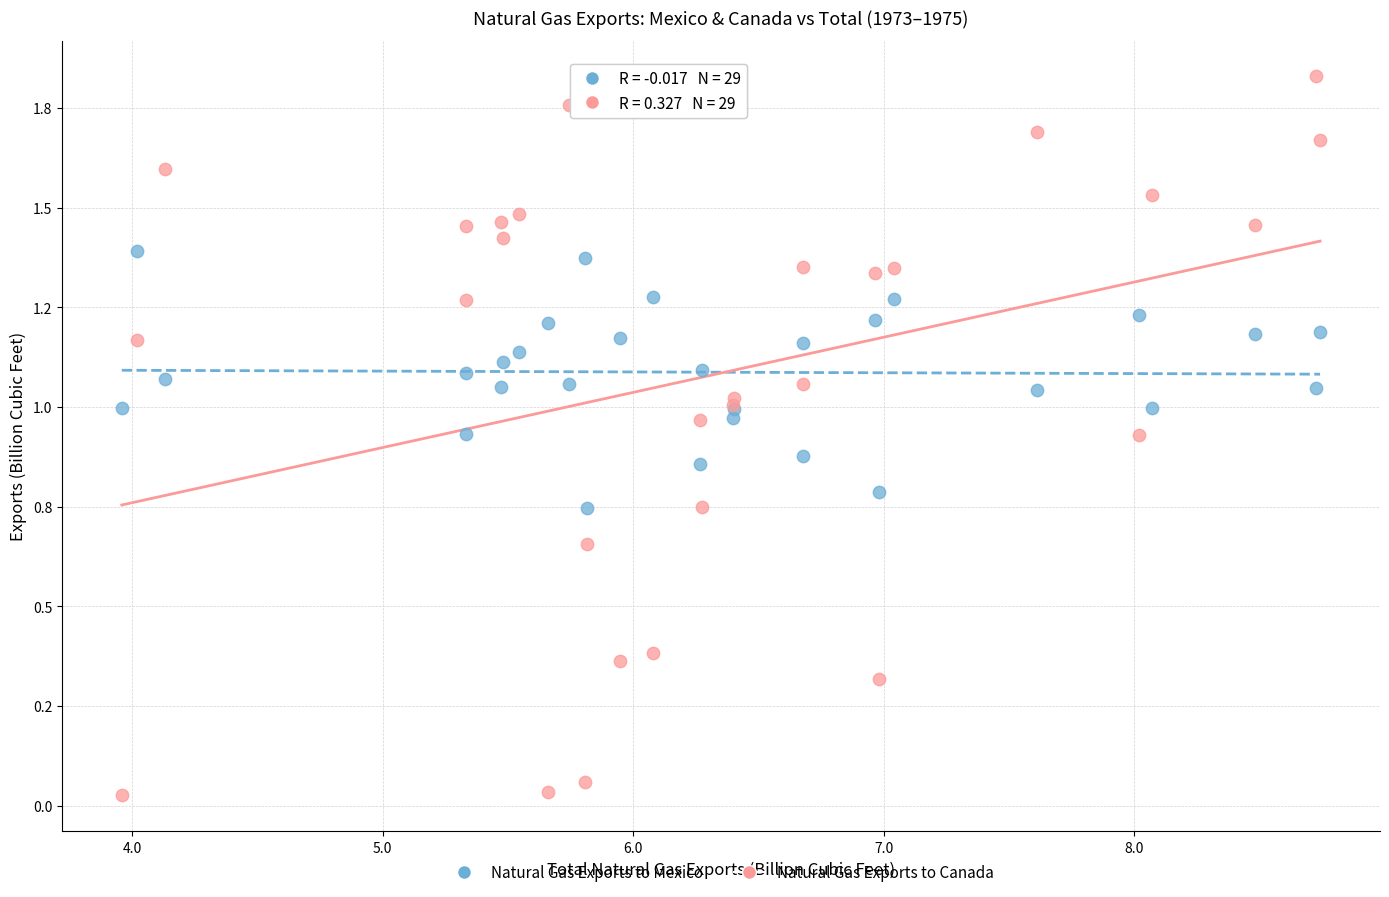

What are all the series names shown in the legend?

Natural Gas Exports to Mexico, Natural Gas Exports to Canada